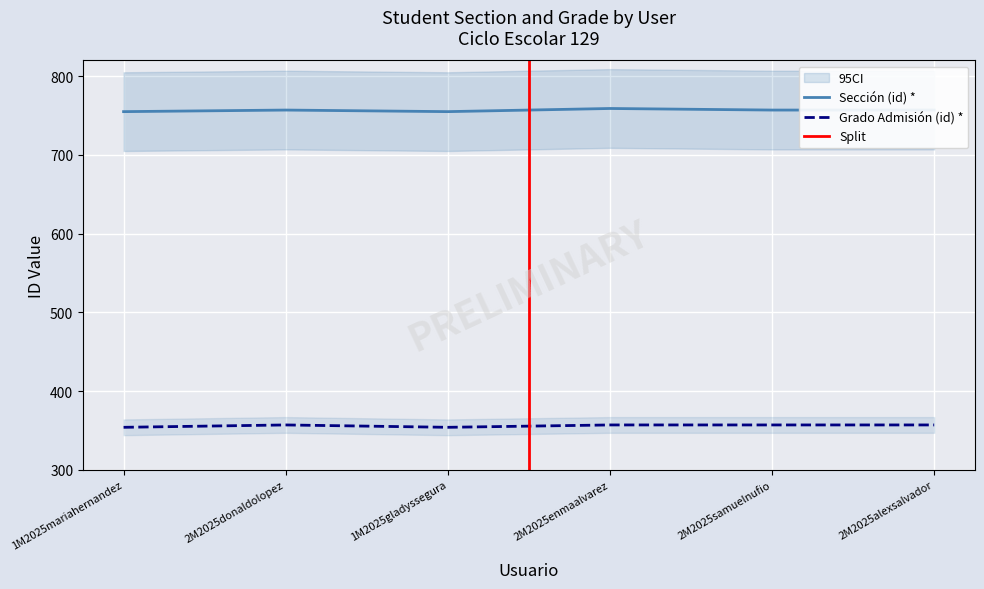

The Grado Admisión (id) * series shows 146 at 2M2025enmaalvarez. True or false?

False